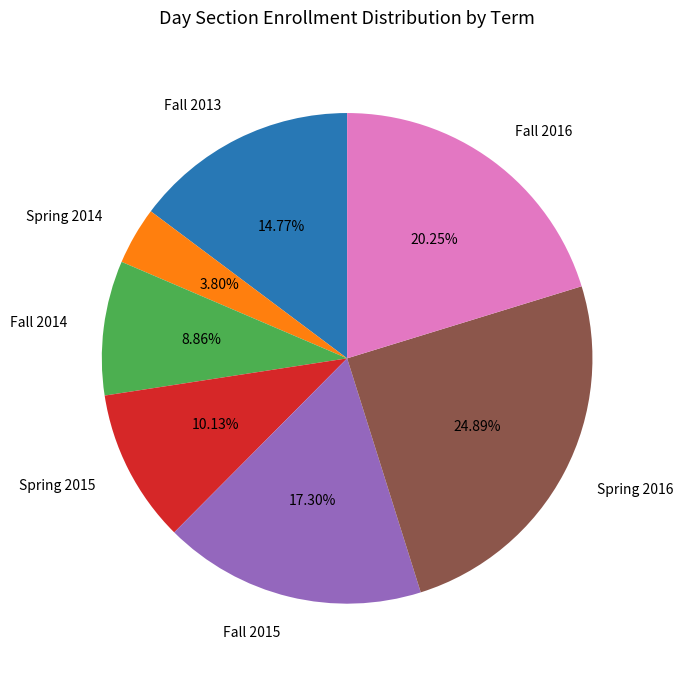

What percentage is the Fall 2014 slice, to the nearest percent?

9%